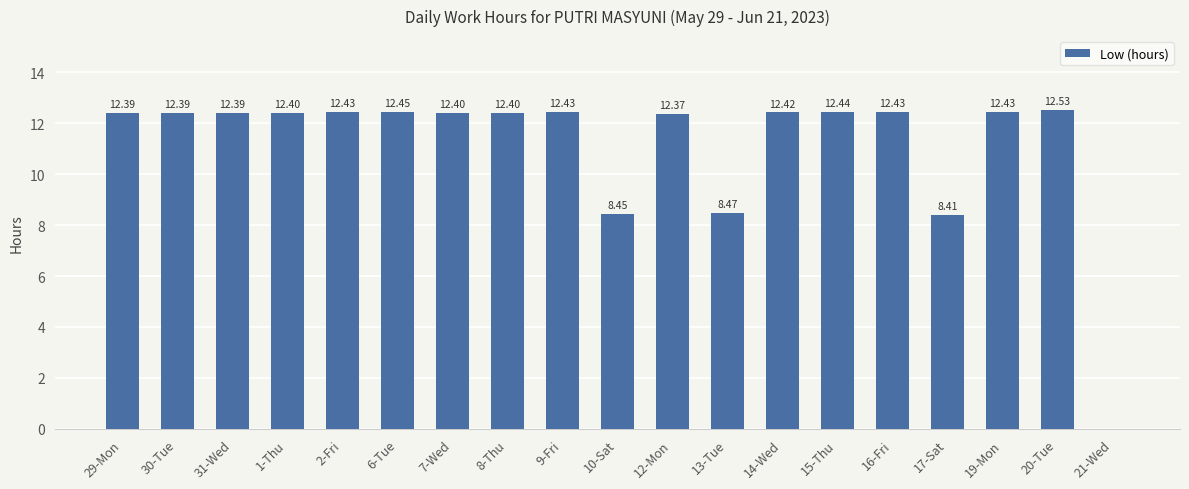

What is the ratio of the value at 8-Thu to the value at 13-Tue?

1.5